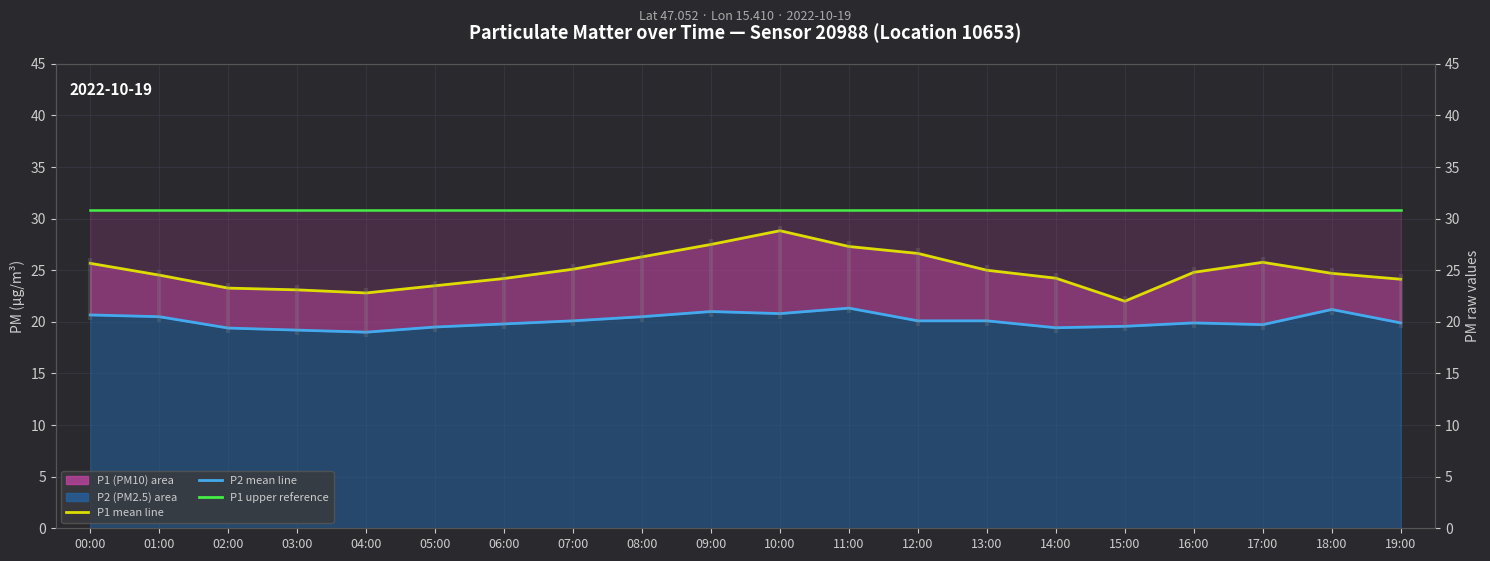

True or false: P1 (PM10) has more than 1 interior local peaks.

True